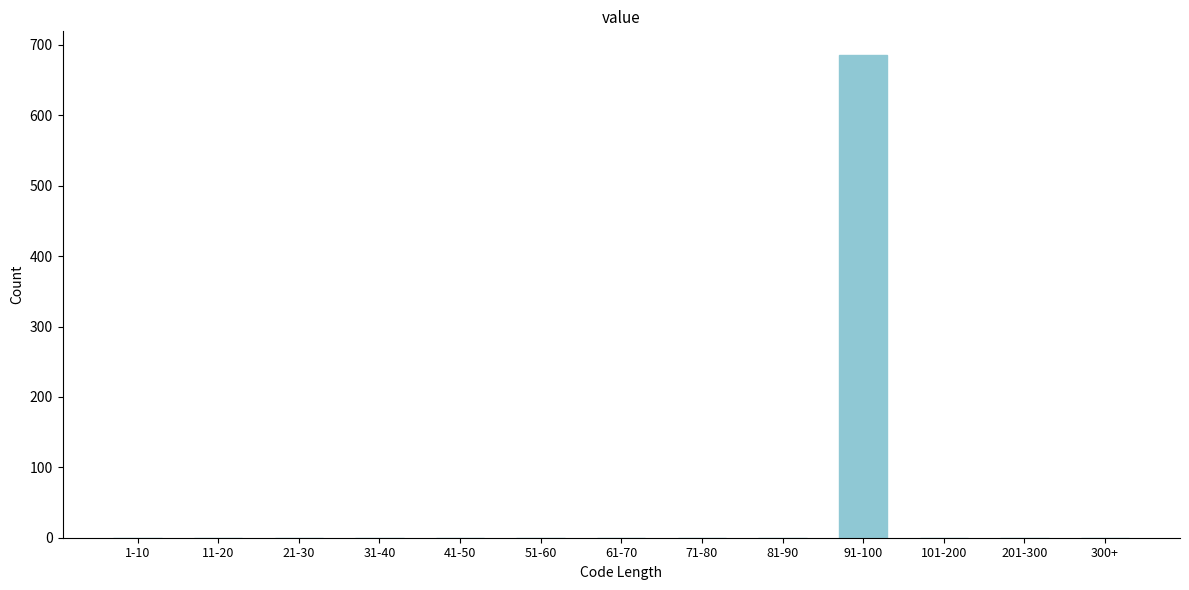

Reading left to right, list all the values displayed in this chart.

1-10=0	11-20=0	21-30=0	31-40=0	41-50=0	51-60=0	61-70=0	71-80=0	81-90=0	91-100=685	101-200=0	201-300=0	300+=0